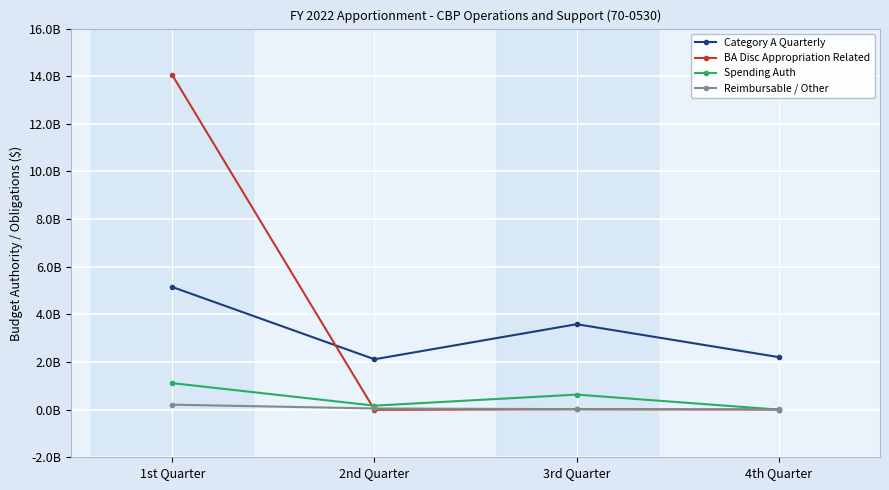

Is the value of Spending Auth at 2nd Quarter greater than the value of Category A Quarterly at 2nd Quarter?

No